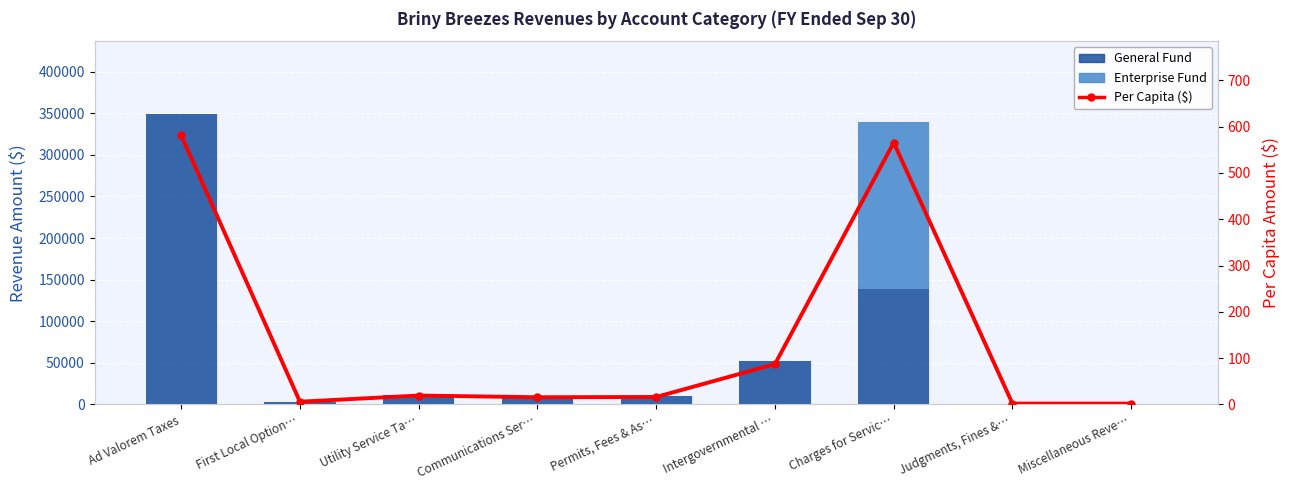

Which has a higher value, Ad Valorem Taxes or Charges for Servic…?

Ad Valorem Taxes